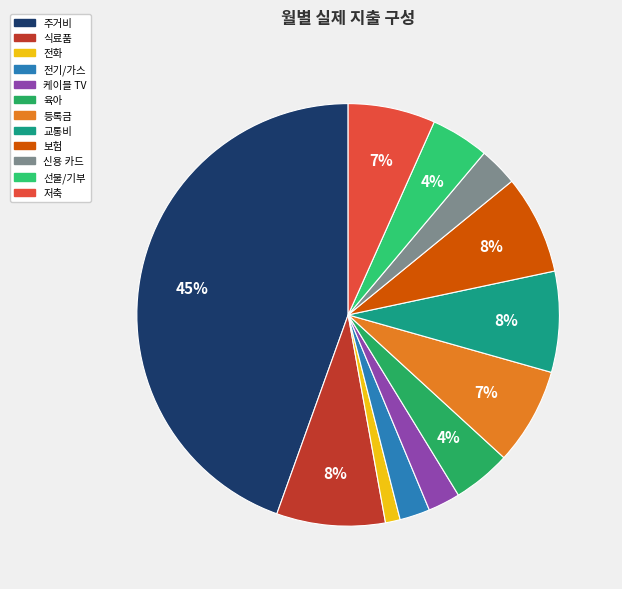

What percentage do 식료품 and 전기/가스 together represent?

10.6%